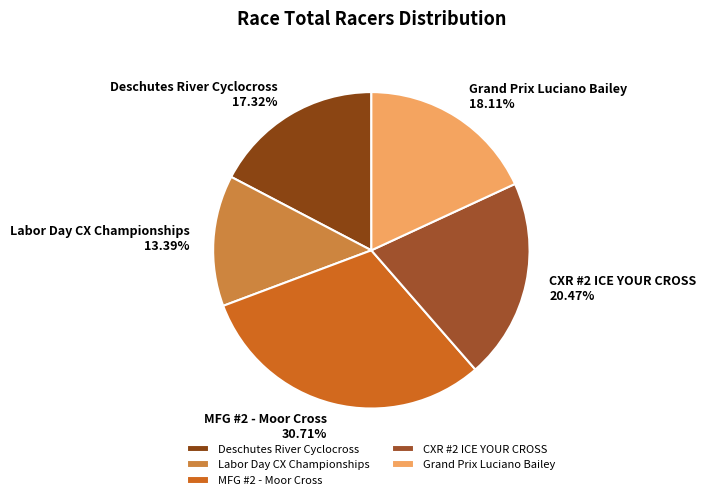

Is there any slice that represents more than half of the pie?

No